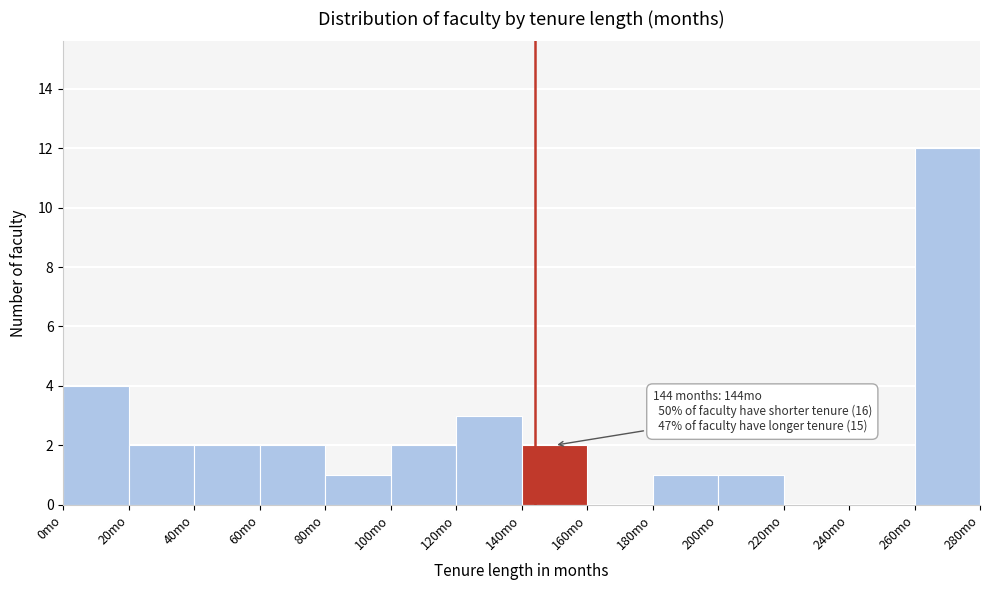

Which range on the x-axis has the tallest bar?

260 to 280